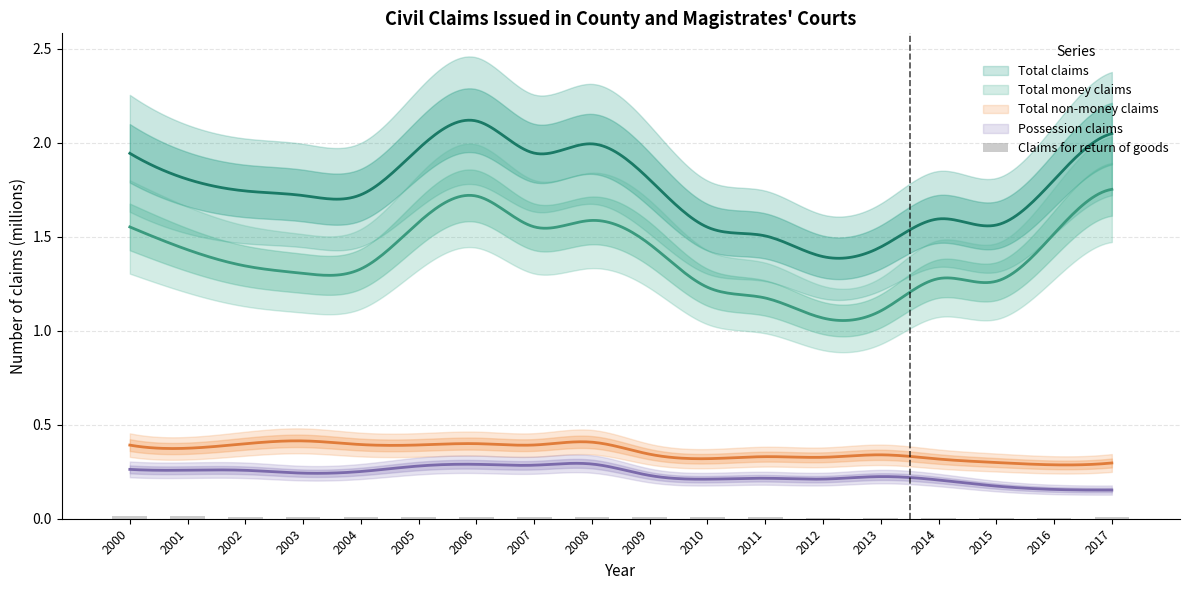

How many categories are shown in the chart?

18